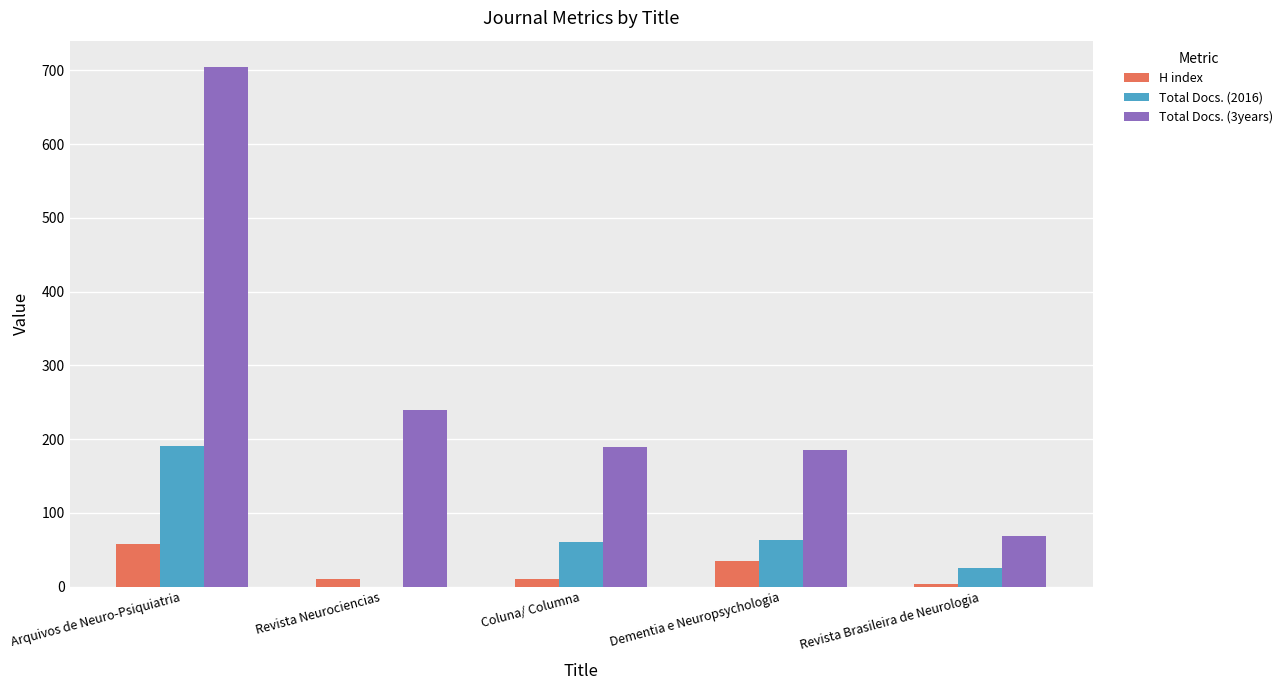

What is the total value across all series at Dementia e Neuropsychologia?

283